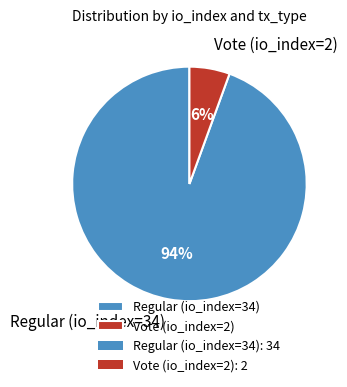

Which slice is the largest?

Regular (io_index=34)